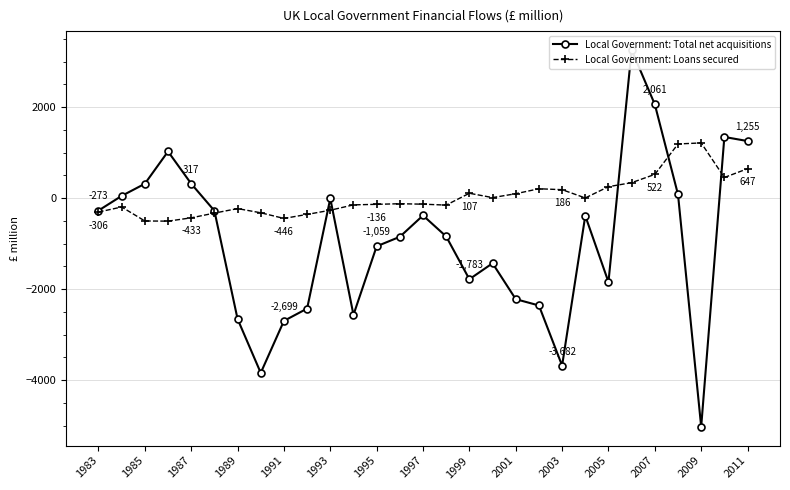

True or false: Local Government: Loans secured has more than 1 points higher than both neighbors.

True